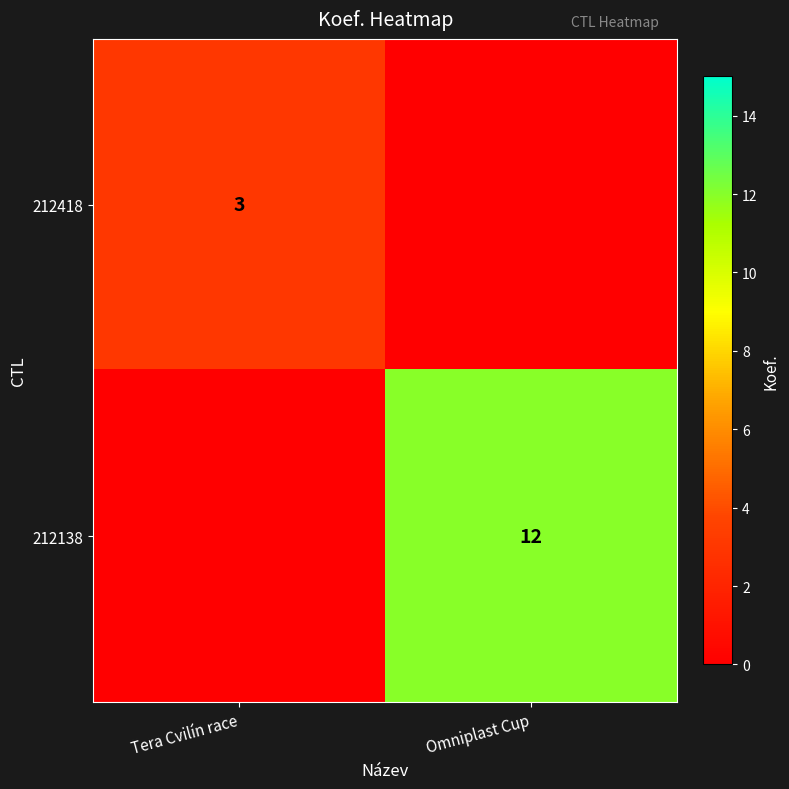

The value of 212418 at Tera Cvilín race is 3. True or false?

True